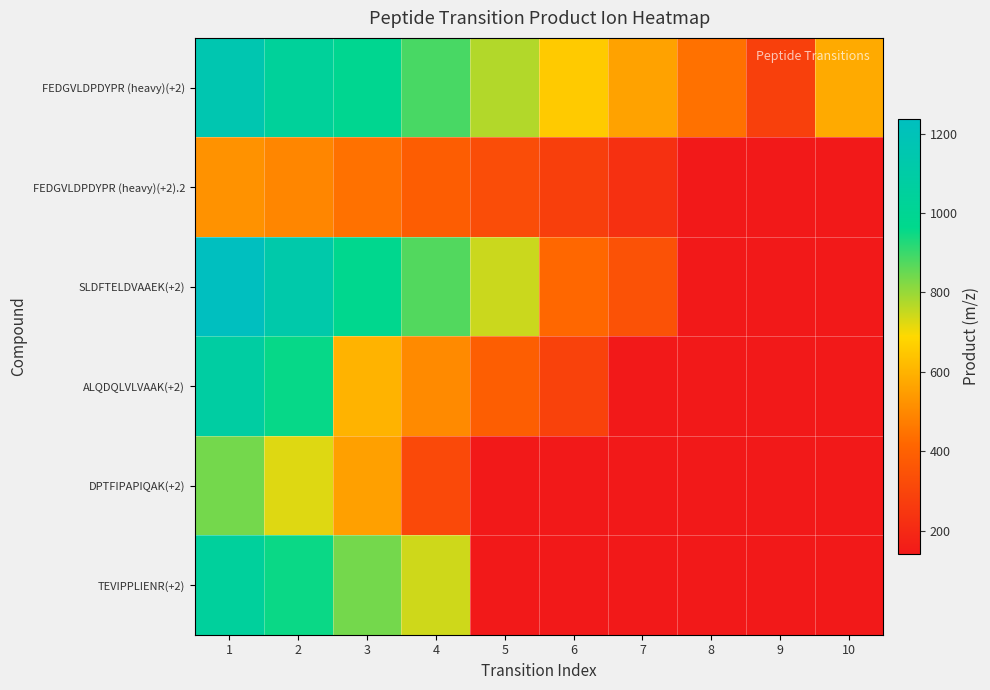

What is the total value across all series at 6?

1928.6